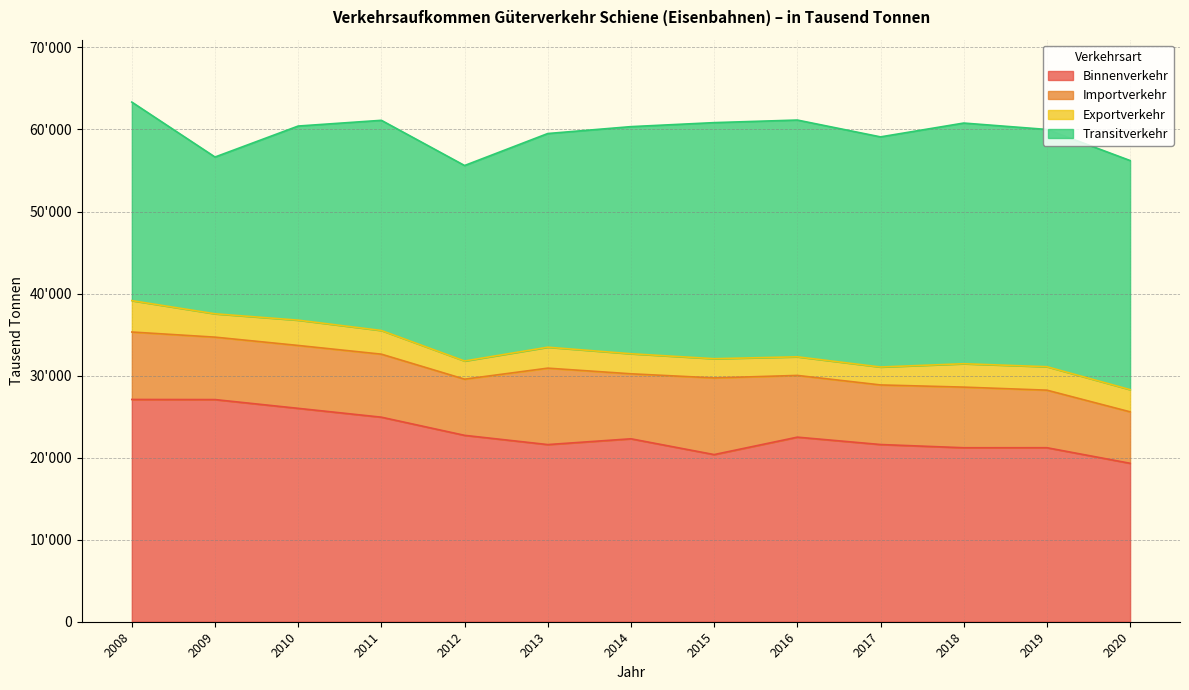

True or false: Transitverkehr and Importverkehr intersect in this chart.

False